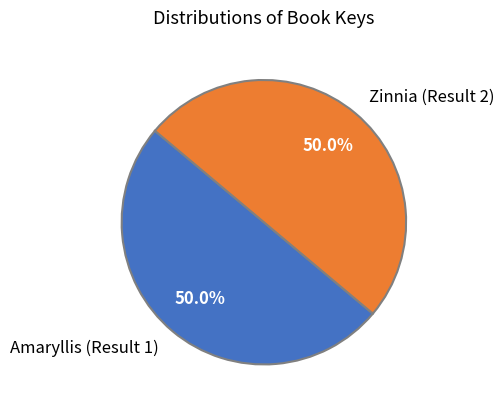

Approximately how many times larger is the value at Zinnia (Result 2) compared to Amaryllis (Result 1)?

1.0